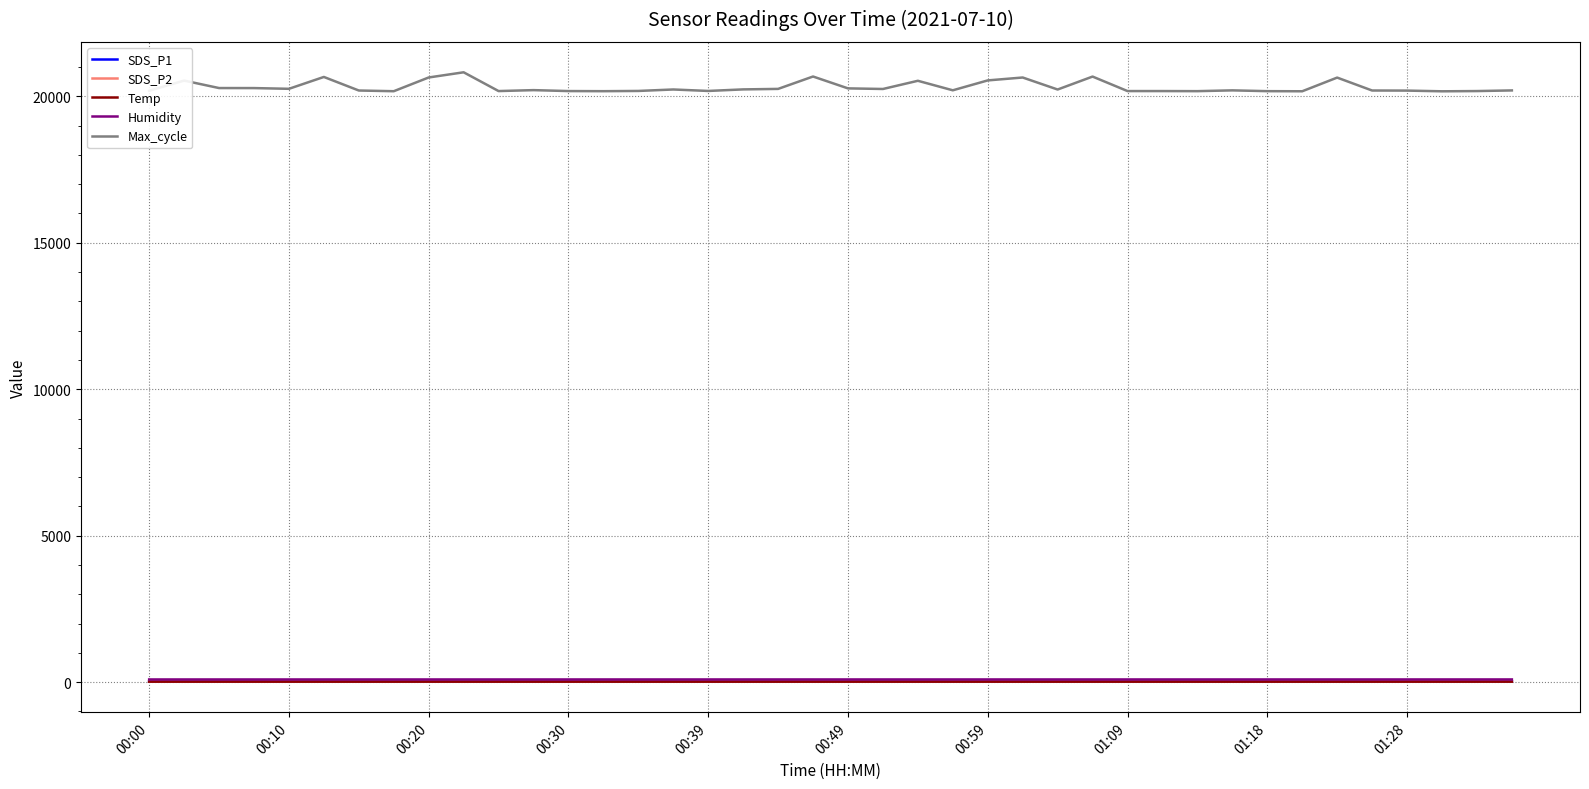

Which series has the largest total across all categories?

Max_cycle